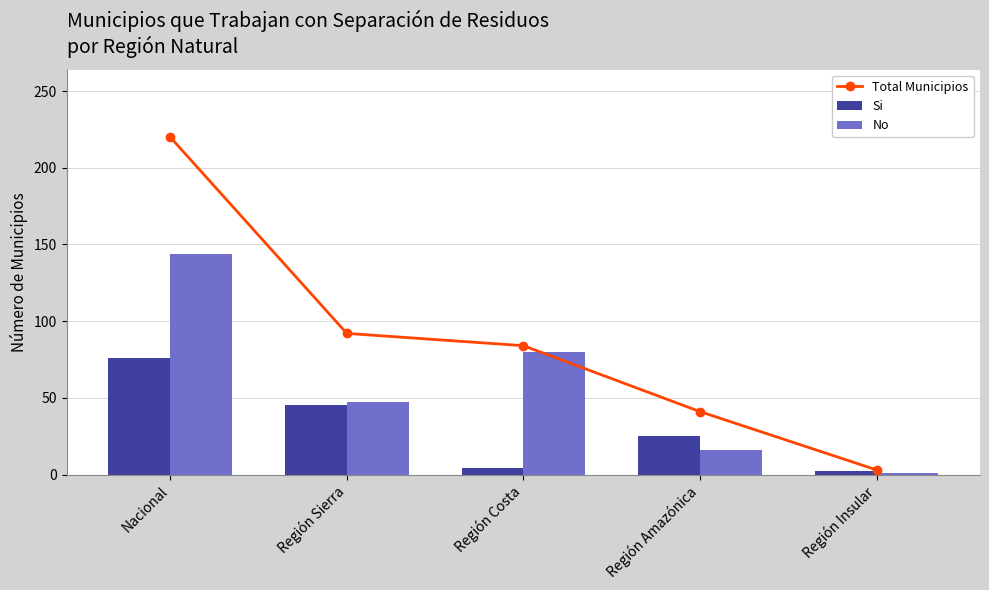

Is it true that Total Municipios equals 8 at Región Amazónica?

False